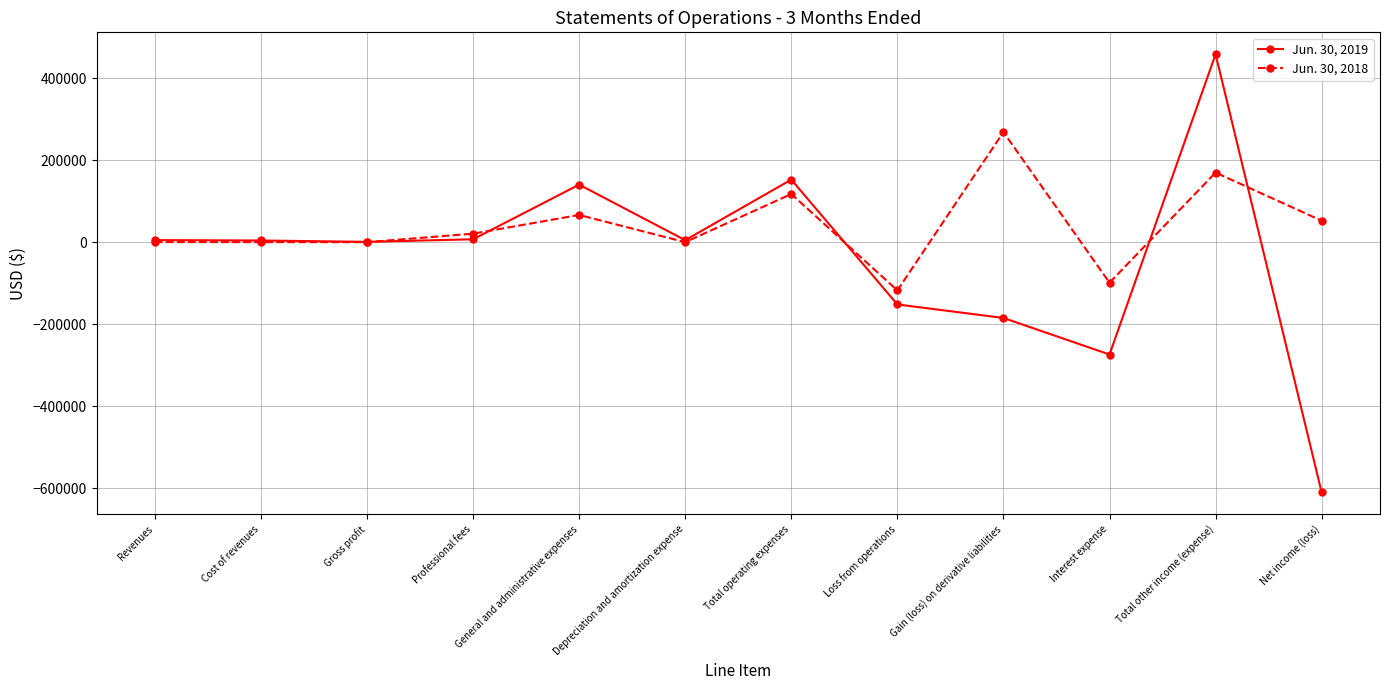

What is the difference between the second highest and second lowest values in the Jun. 30, 2019 series?

426821